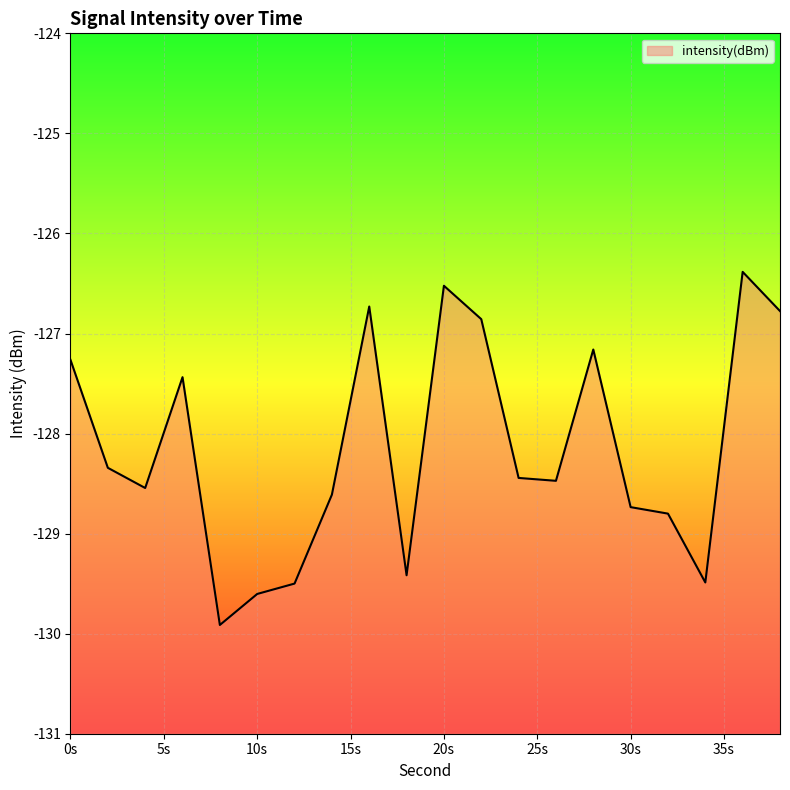

Reading left to right, transcribe all the data shown in this chart.

-127.3	-128.3	-128.5	-127.4	-129.9	-129.6	-129.5	-128.6	-126.7	-129.4	-126.5	-126.9	-128.4	-128.5	-127.2	-128.7	-128.8	-129.5	-126.4	-126.8